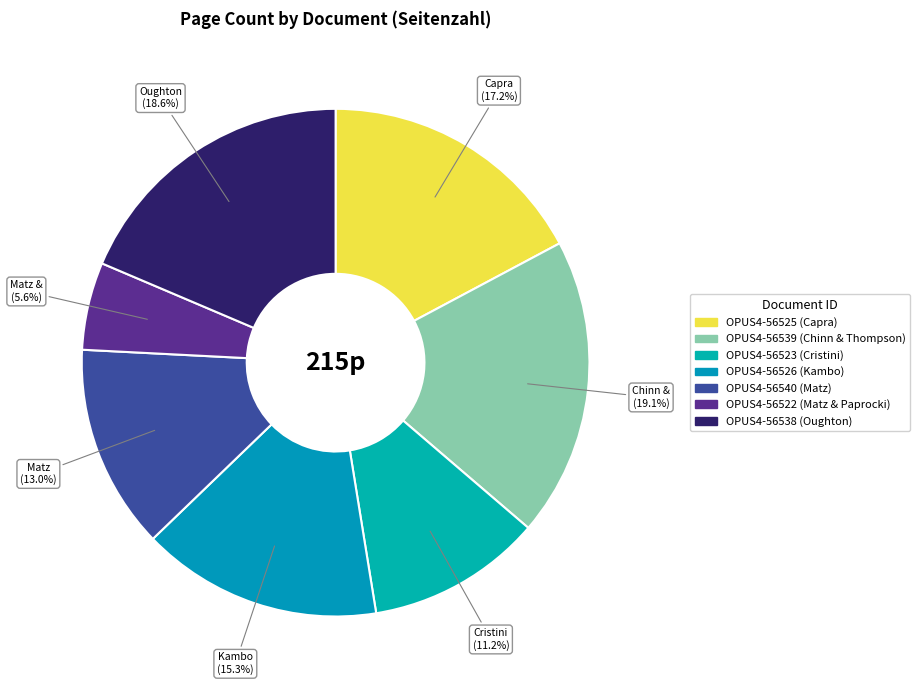

How many segments does this pie chart have?

7